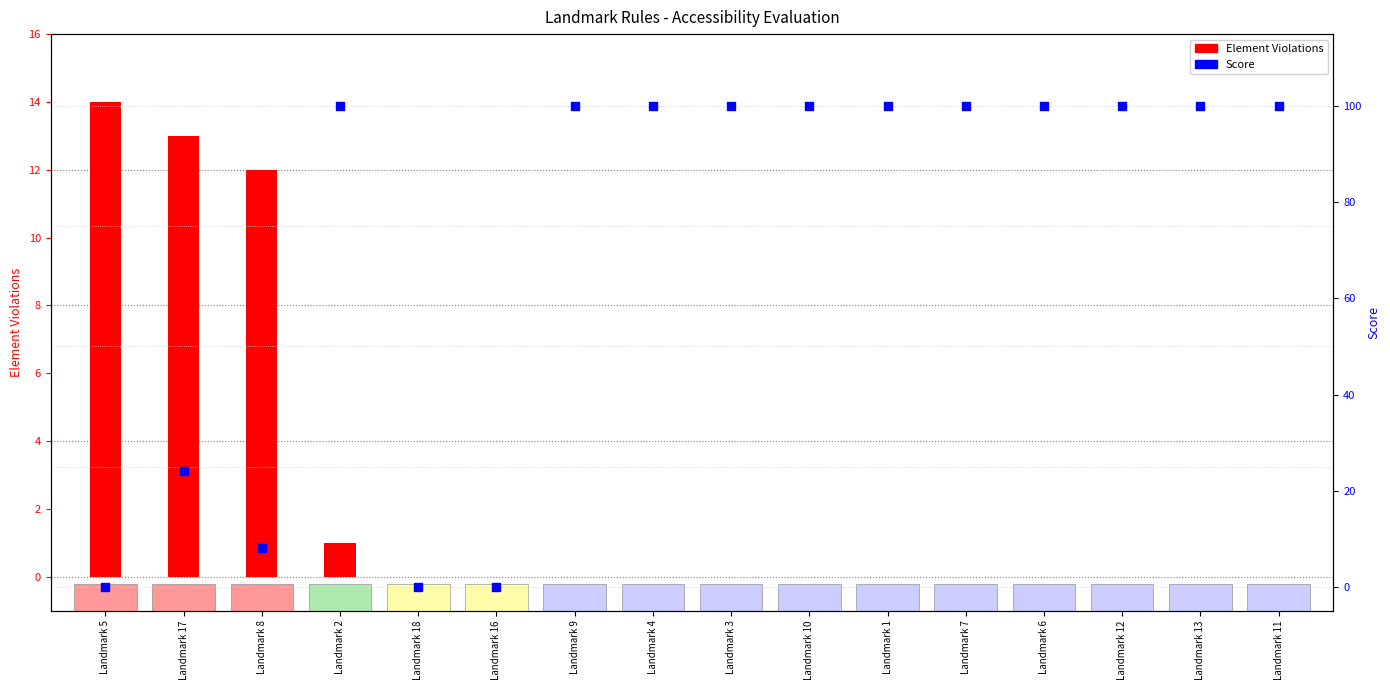

Which series reaches the minimum Y coordinate?

Element Violations